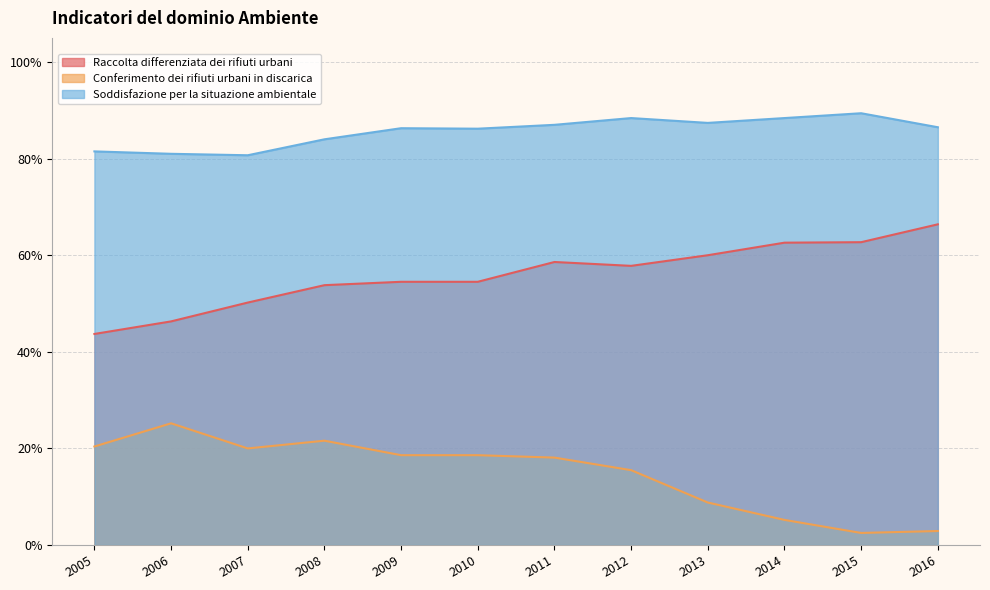

What is the value of the Conferimento dei rifiuti urbani in discarica point at the 11th from the left?

2.5